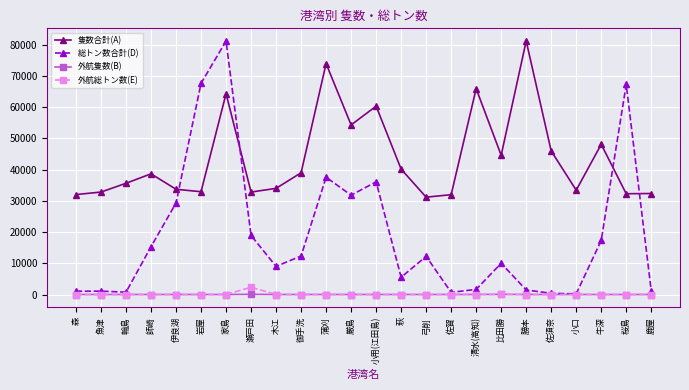

What is the sum of all 総トン数合計(D) values?

459603.8